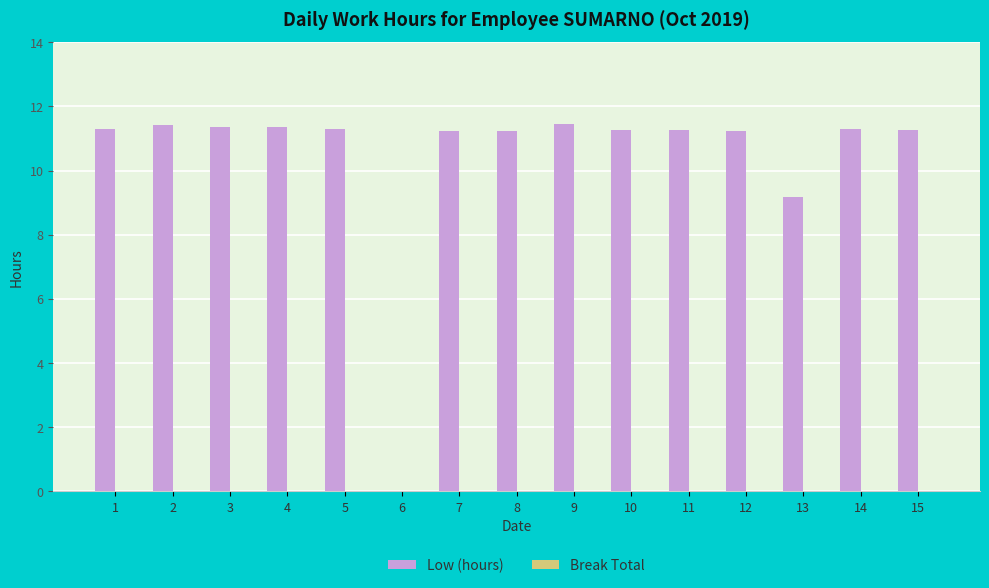

Read the value at 1.

11.3